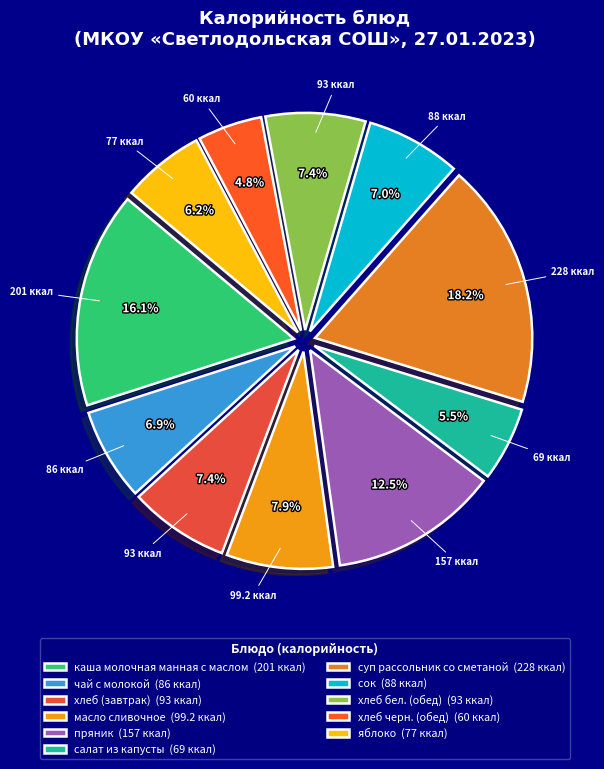

To the nearest percent, what is the combined percentage of масло сливочное and хлеб черн. (обед)?

13%